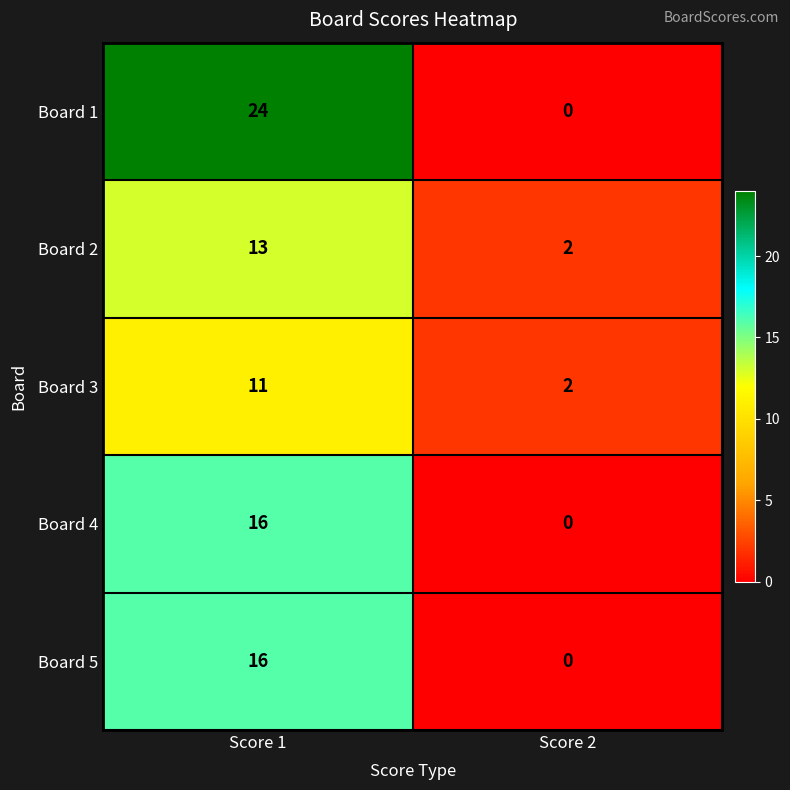

What is the difference between the Board 4 values at Score 1 and Score 2?

16